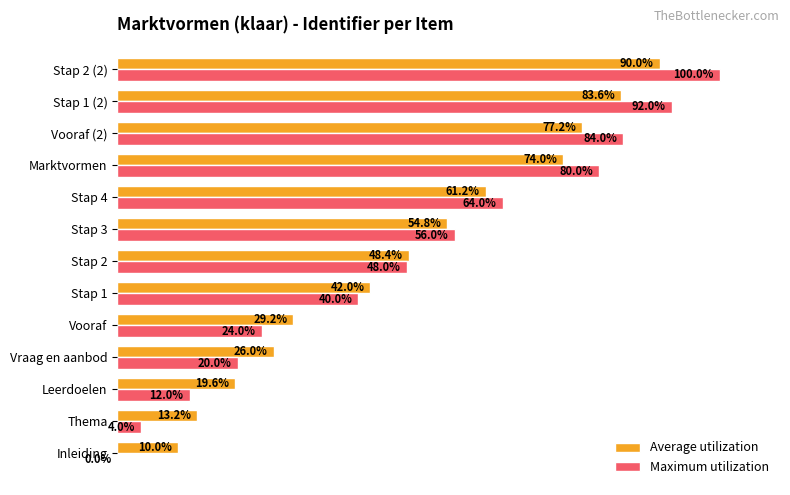

Which label corresponds to the largest value in the chart?

Stap 2 (2)